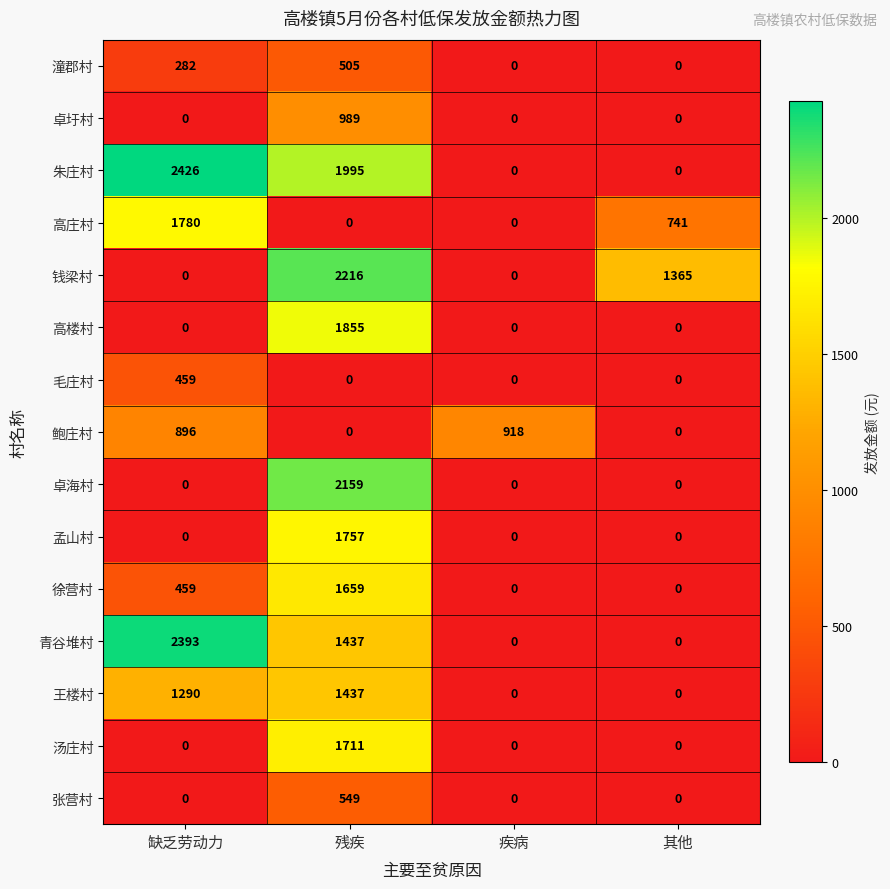

What is the spread (max minus min) of values at 其他?

1365